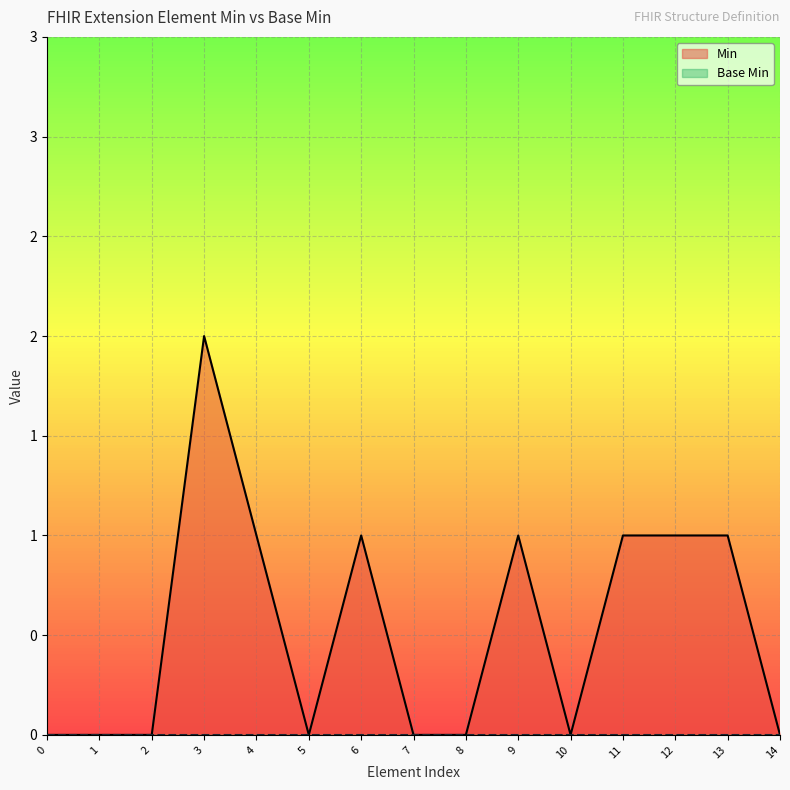

Count the number of categories in the chart.

15